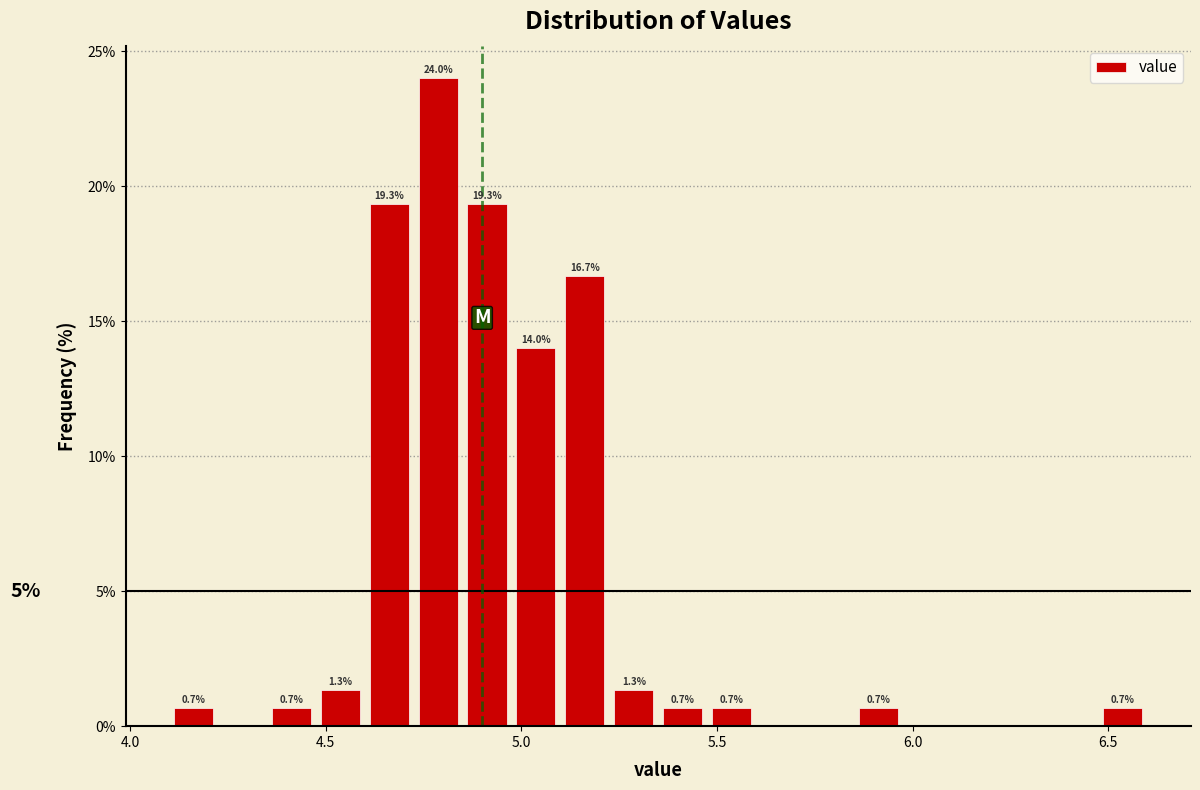

Around what value on the x-axis is the tallest bar? Give the approximate position of its centre, as read against the axis.

4.80